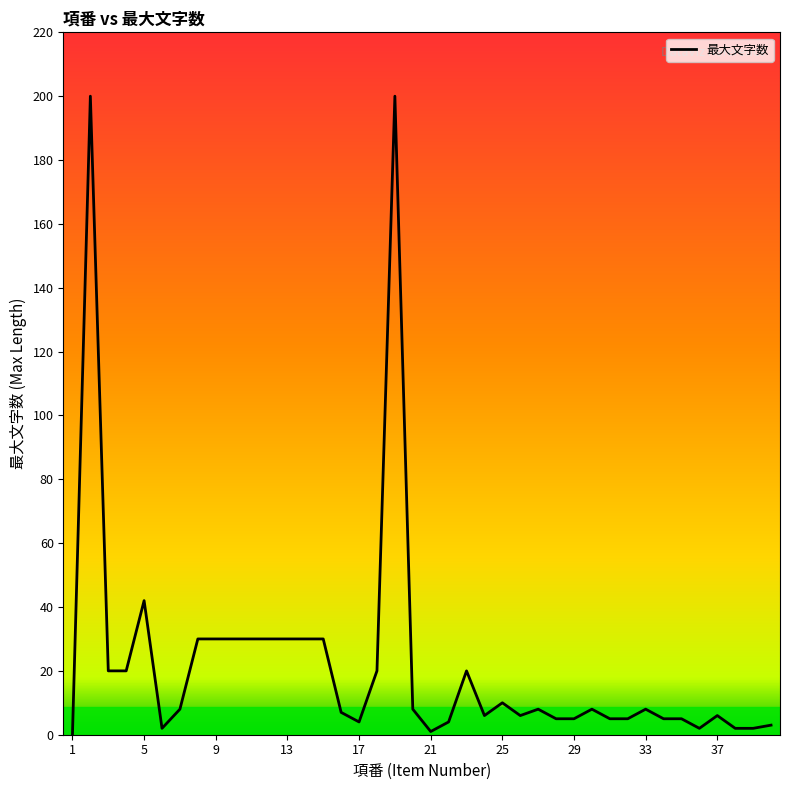

True or false: there are more than 1 points higher than both neighbors.

True